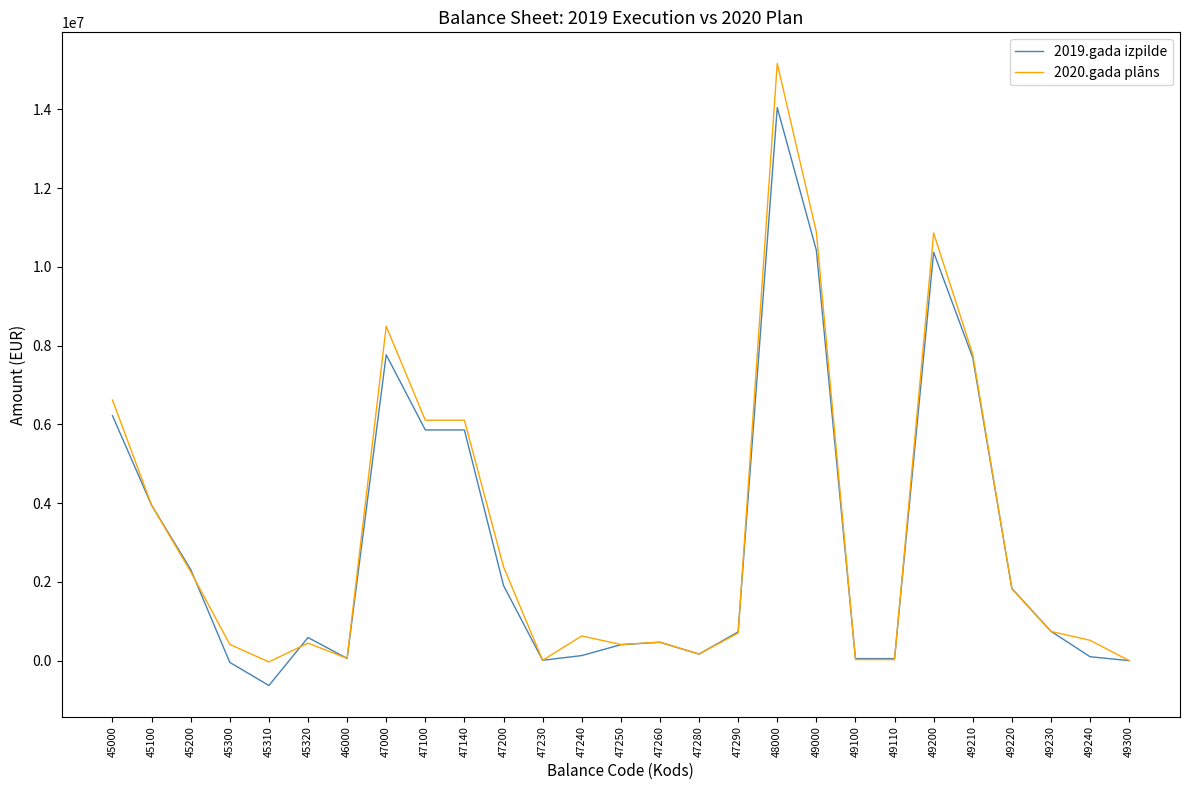

Count the number of categories in the chart.

27